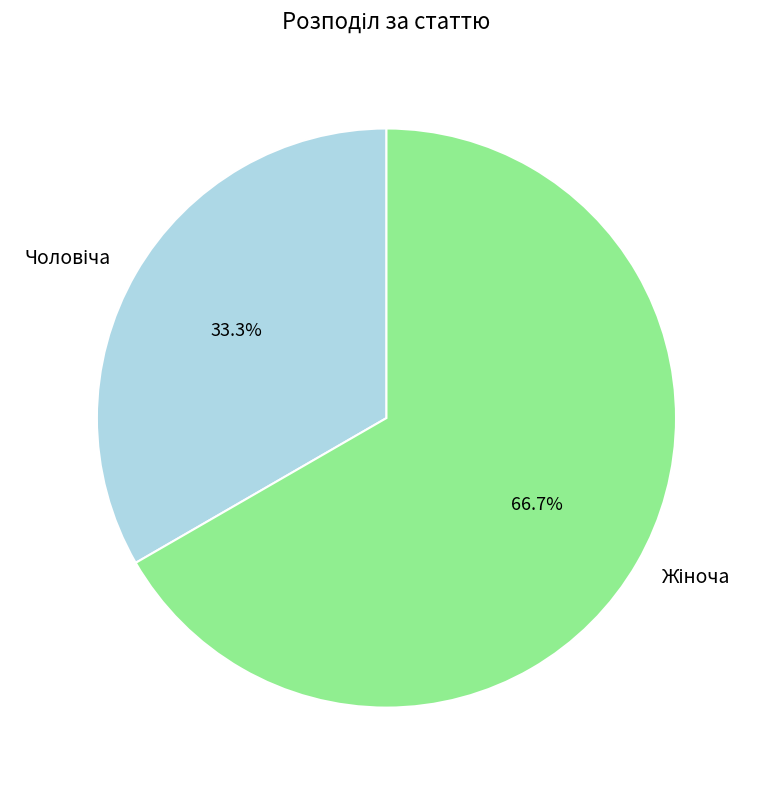

Is there a majority slice in this chart?

Yes